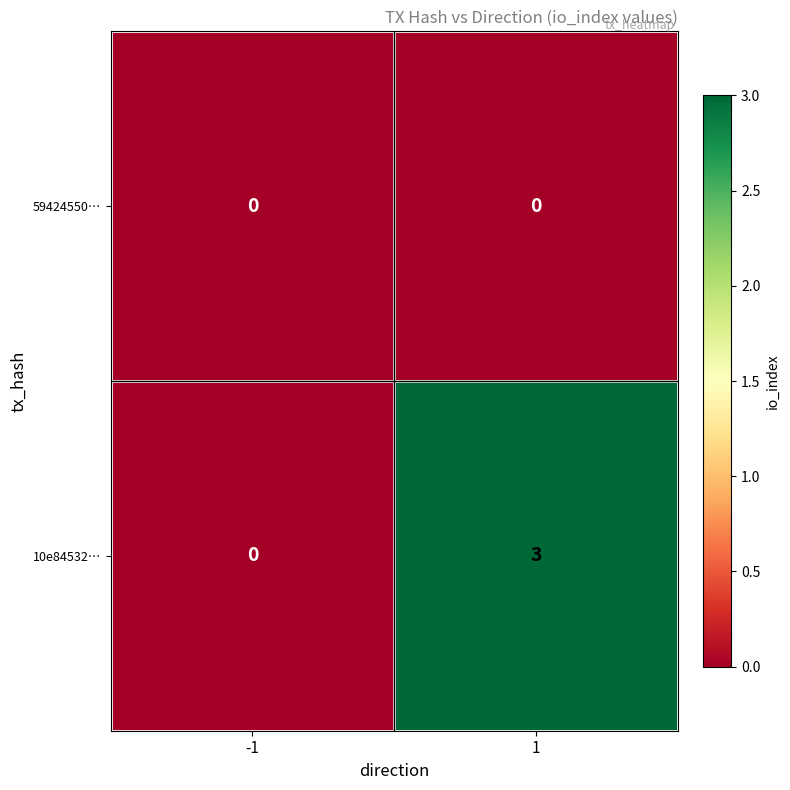

True or false: 59424550… has a value of 0 at -1.

True